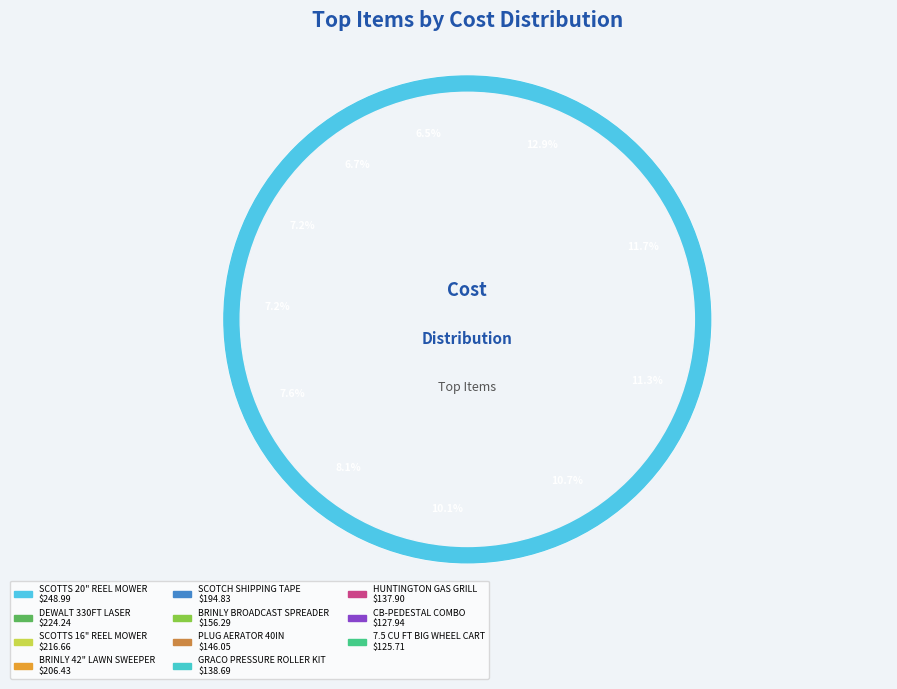

Rank the categories by value from lowest to highest.

7.5 CU FT BIG WHEEL CART, CB-PEDESTAL COMBO, HUNTINGTON GAS GRILL, GRACO PRESSURE ROLLER KIT, PLUG AERATOR 40IN, BRINLY BROADCAST SPREADER, SCOTCH SHIPPING TAPE, BRINLY 42" LAWN SWEEPER, SCOTTS 16" REEL MOWER, DEWALT 330FT LASER, SCOTTS 20" REEL MOWER